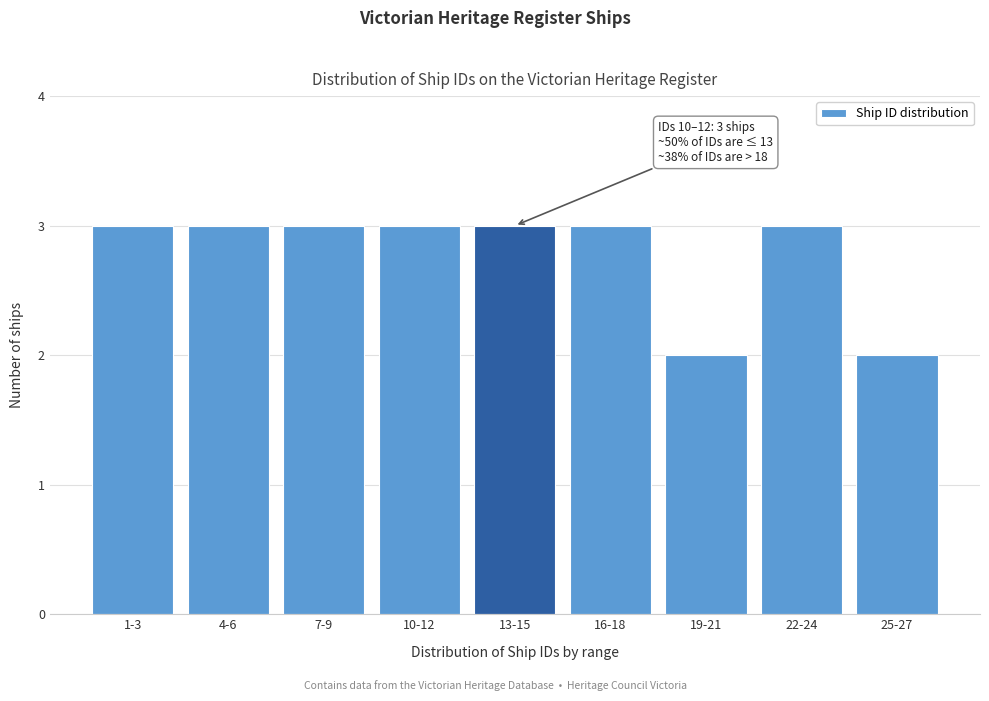

Reading left to right, transcribe all the data shown in this chart.

3	3	3	3	3	3	2	3	2